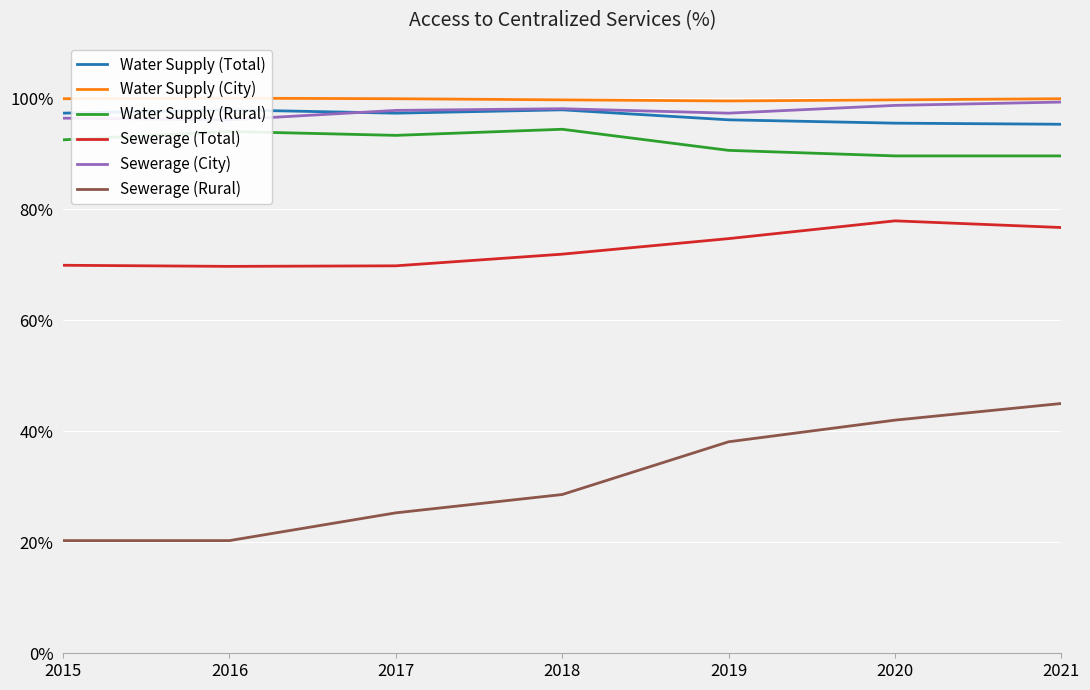

True or false: Sewerage (Total) and Water Supply (Rural) intersect in this chart.

False